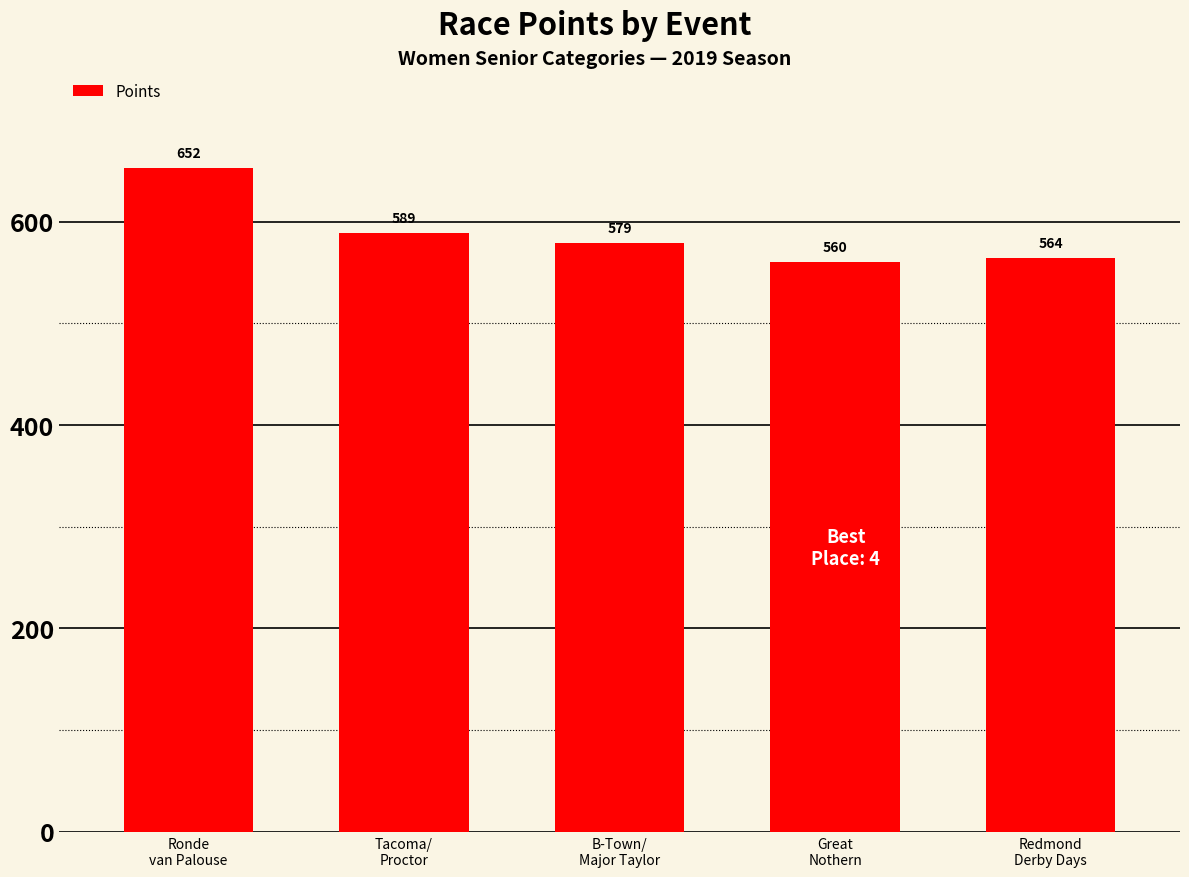

What is the difference between the values at B-Town/
Major Taylor and Tacoma/
Proctor?

9.3